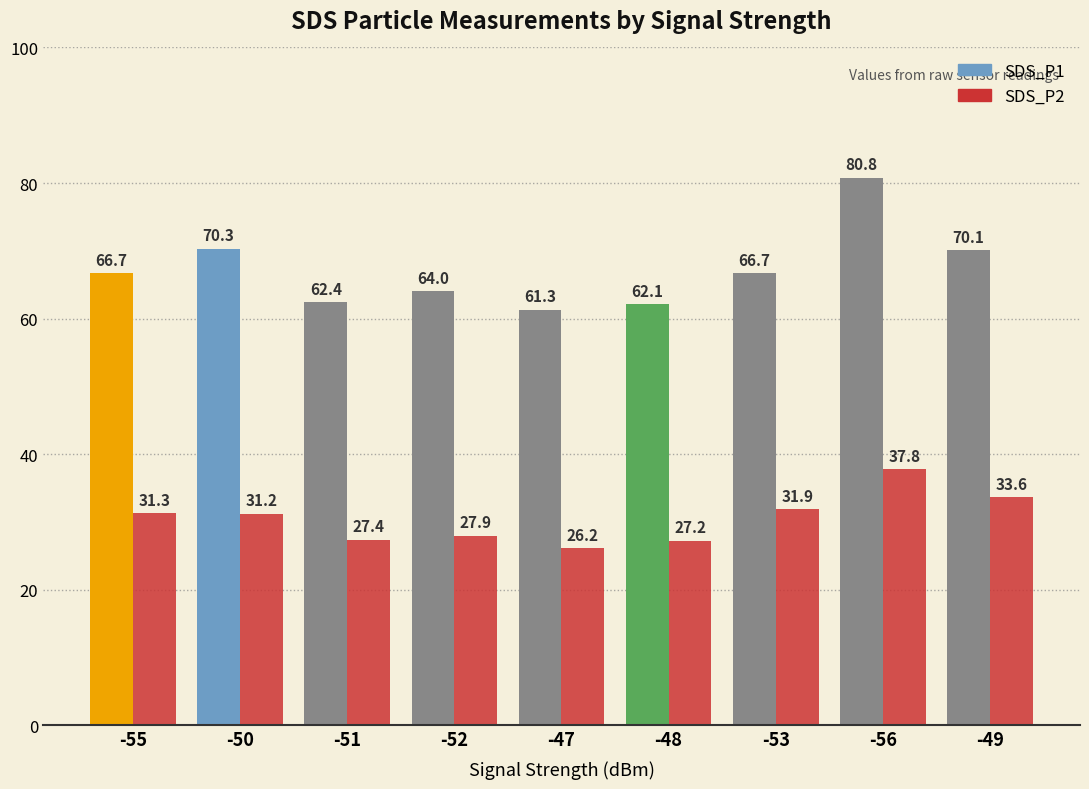

At which label does SDS_P2 reach its peak?

-56